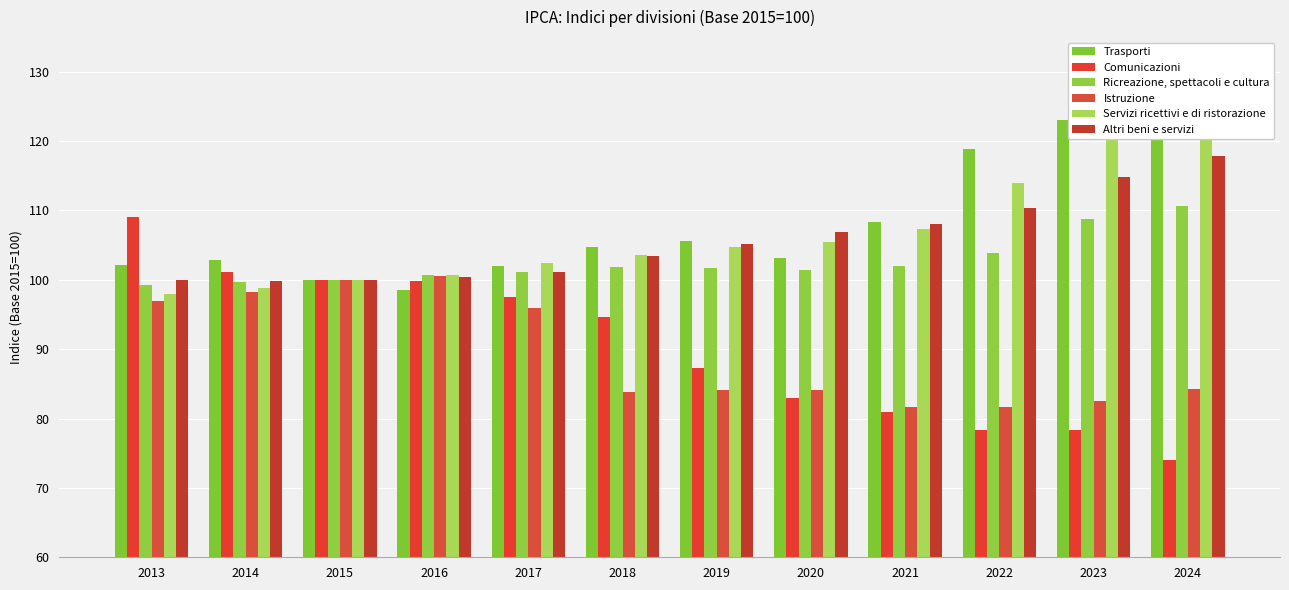

List the labels in order of Ricreazione, spettacoli e cultura value, smallest first.

2013, 2014, 2015, 2016, 2017, 2020, 2019, 2018, 2021, 2022, 2023, 2024